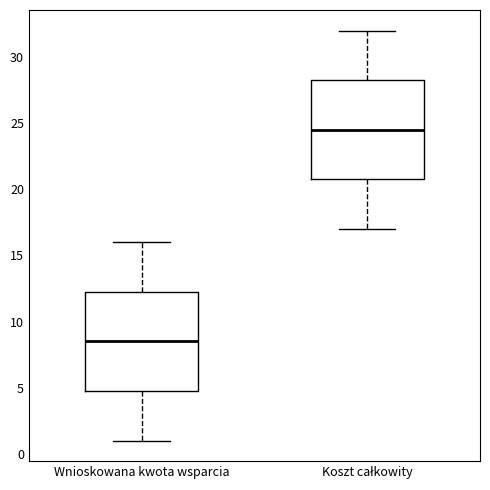

Where is the upper edge of the box for Wnioskowana kwota wsparcia on the y-axis? The values are not printed on the chart, so give them approximately, as read against the axis.

12.5